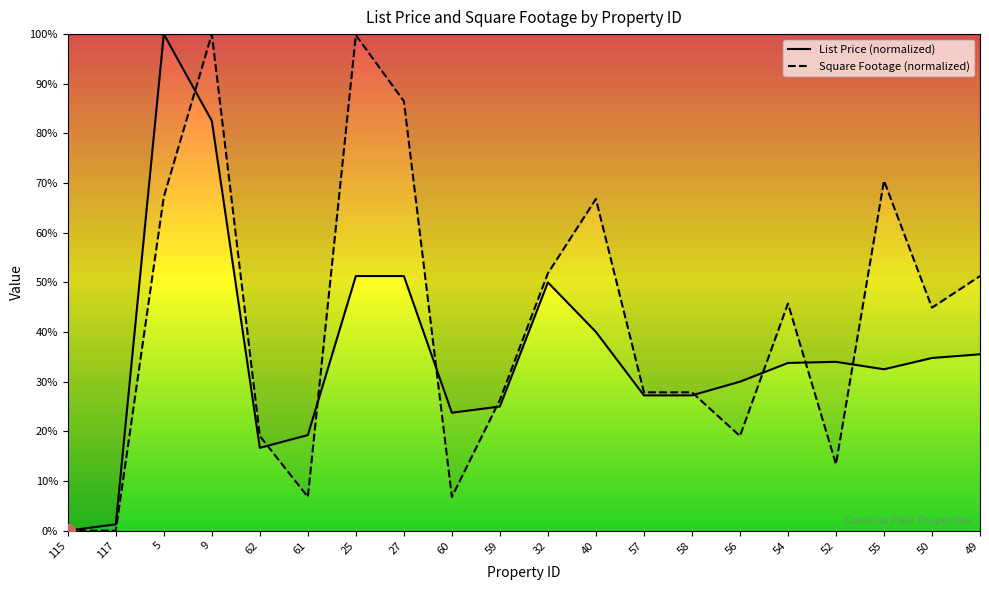

How many data points in List Price are above 33?

10